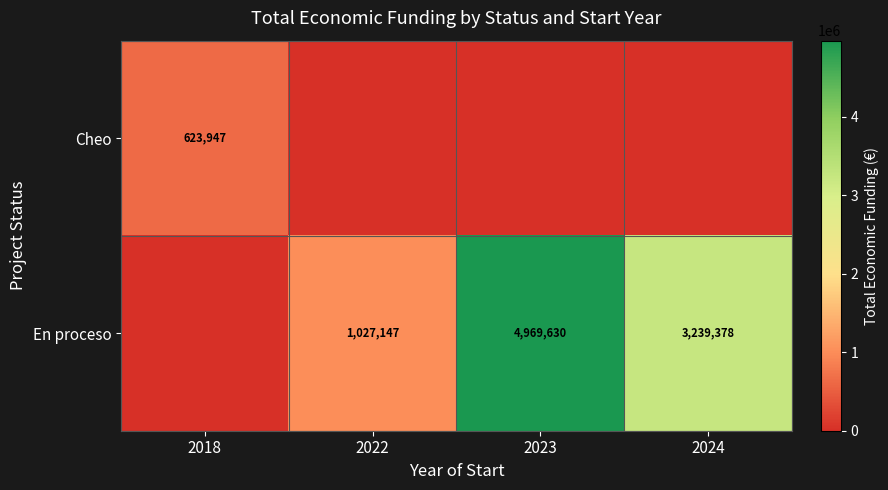

What is the total value across all series at 2024?

3239378